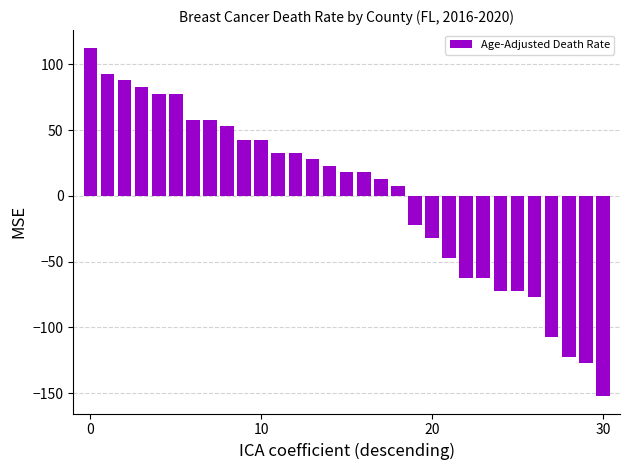

What is the smallest value displayed?

-152.3